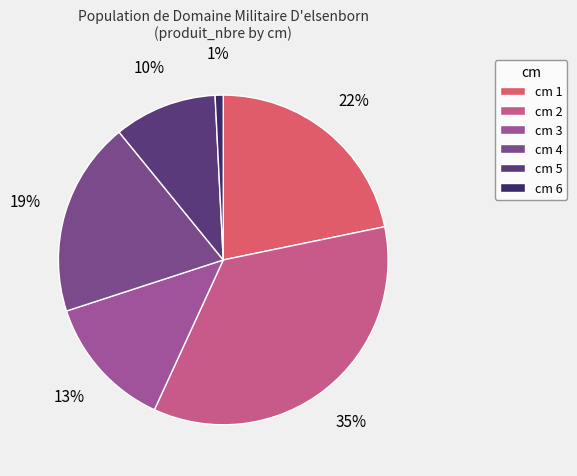

Is cm 6 the majority of the pie?

No